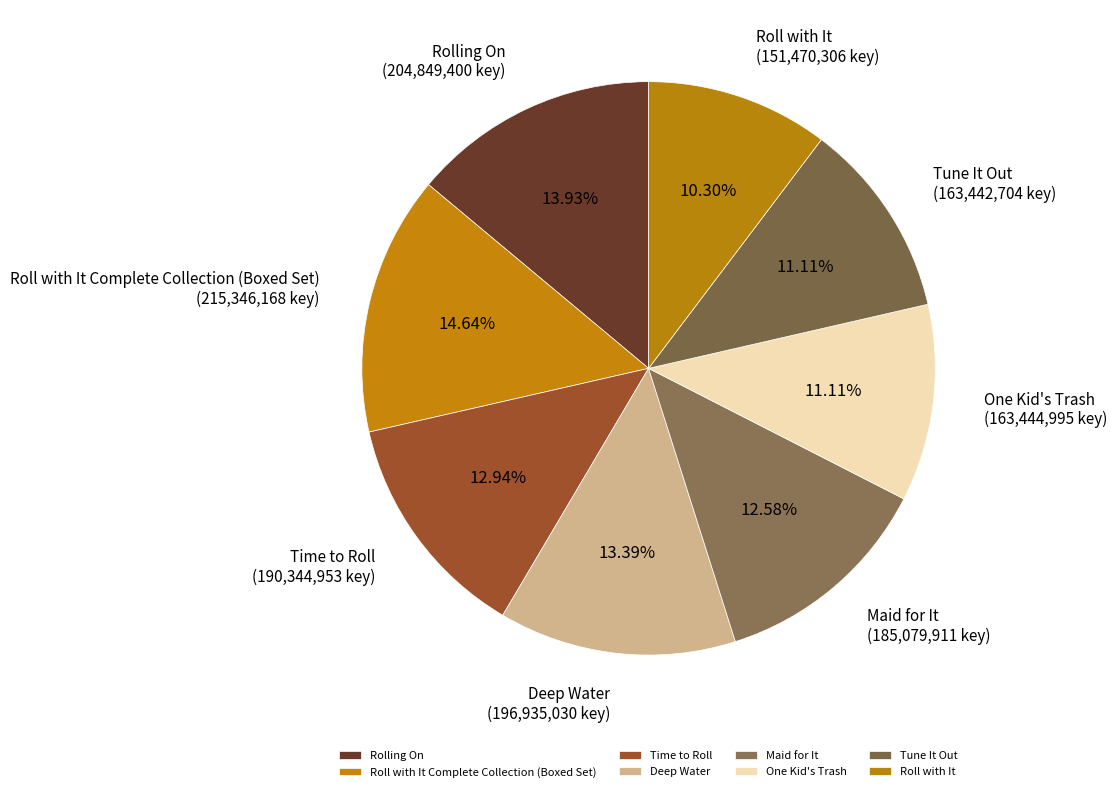

Count the number of slices in the pie.

8